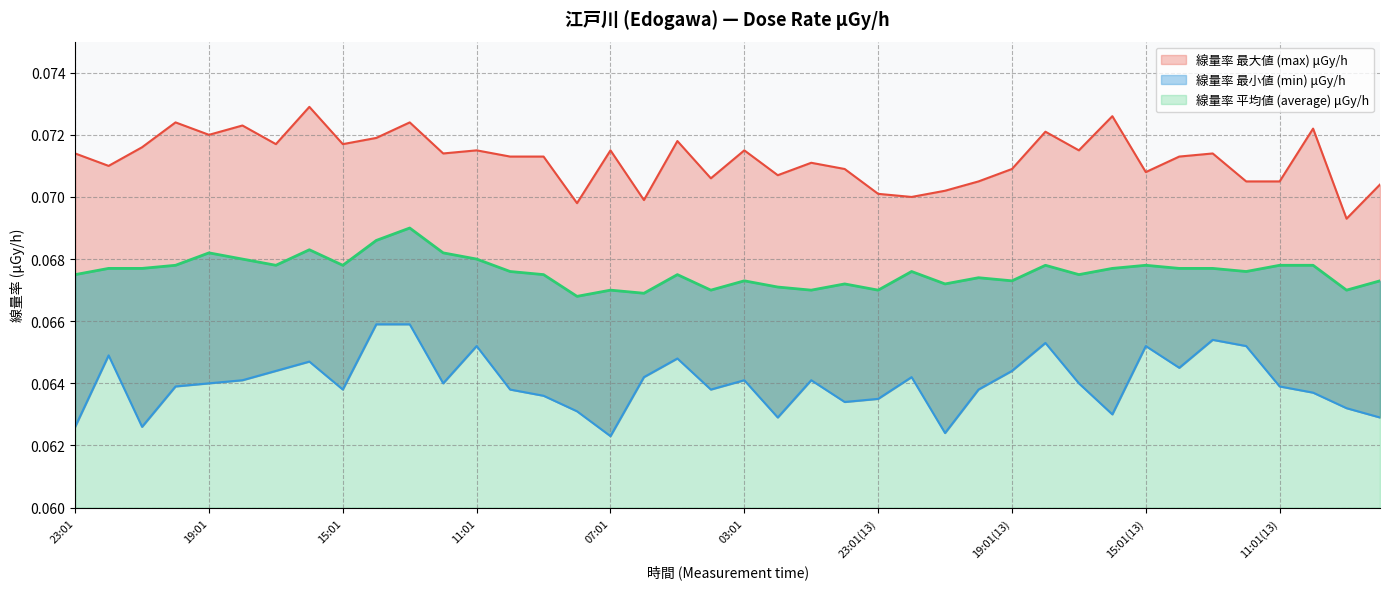

Rank the categories by 線量率 最大値 (max) μGy/h value from highest to lowest.

16:01, 16:01(13), 20:01, 13:01, 18:01, 10:01(13), 18:01(13), 19:01, 14:01, 05:01, 17:01, 15:01, 21:01, 11:01, 07:01, 03:01, 17:01(13), 23:01, 12:01, 13:01(13), 10:01, 09:01, 14:01(13), 01:01, 22:01, 00:01, 19:01(13), 15:01(13), 02:01, 04:01, 20:01(13), 12:01(13), 11:01(13), 08:01(13), 21:01(13), 23:01(13), 22:01(13), 06:01, 08:01, 09:01(13)